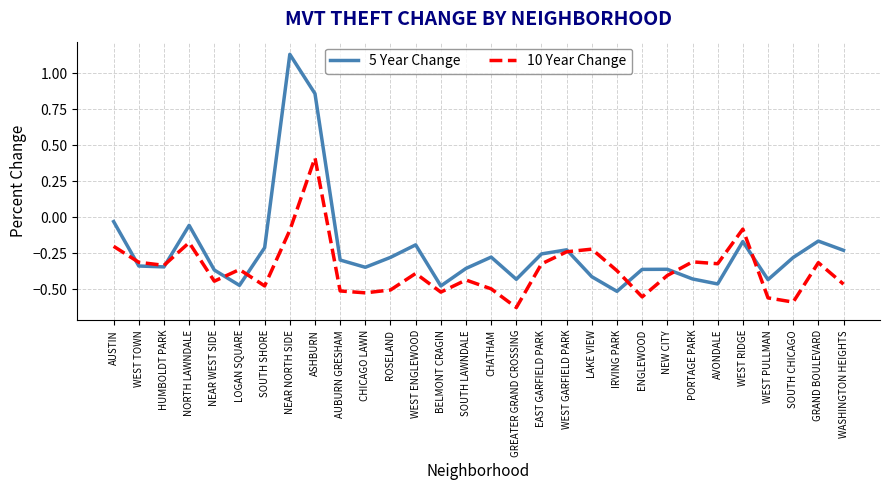

What is the sum of the 10 Year Change values at CHICAGO LAWN and WEST GARFIELD PARK?

-0.8